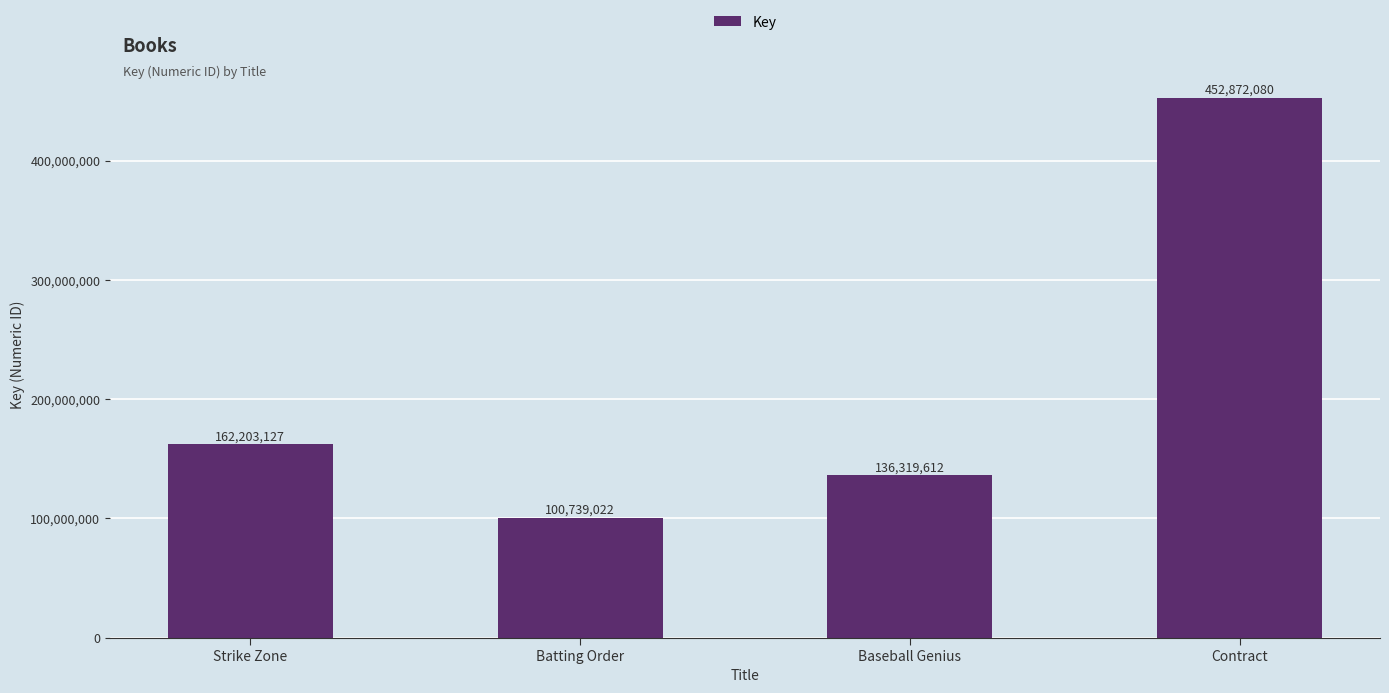

Between Baseball Genius and Contract, which is larger?

Contract